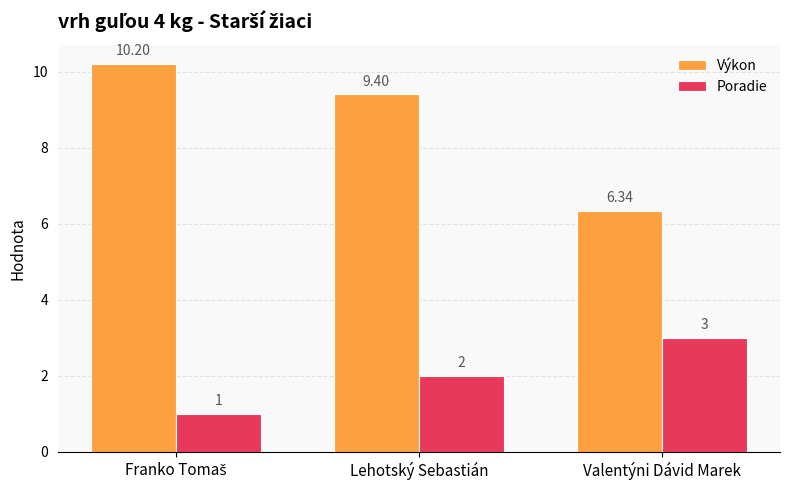

What is the sum of all Výkon values?

25.9